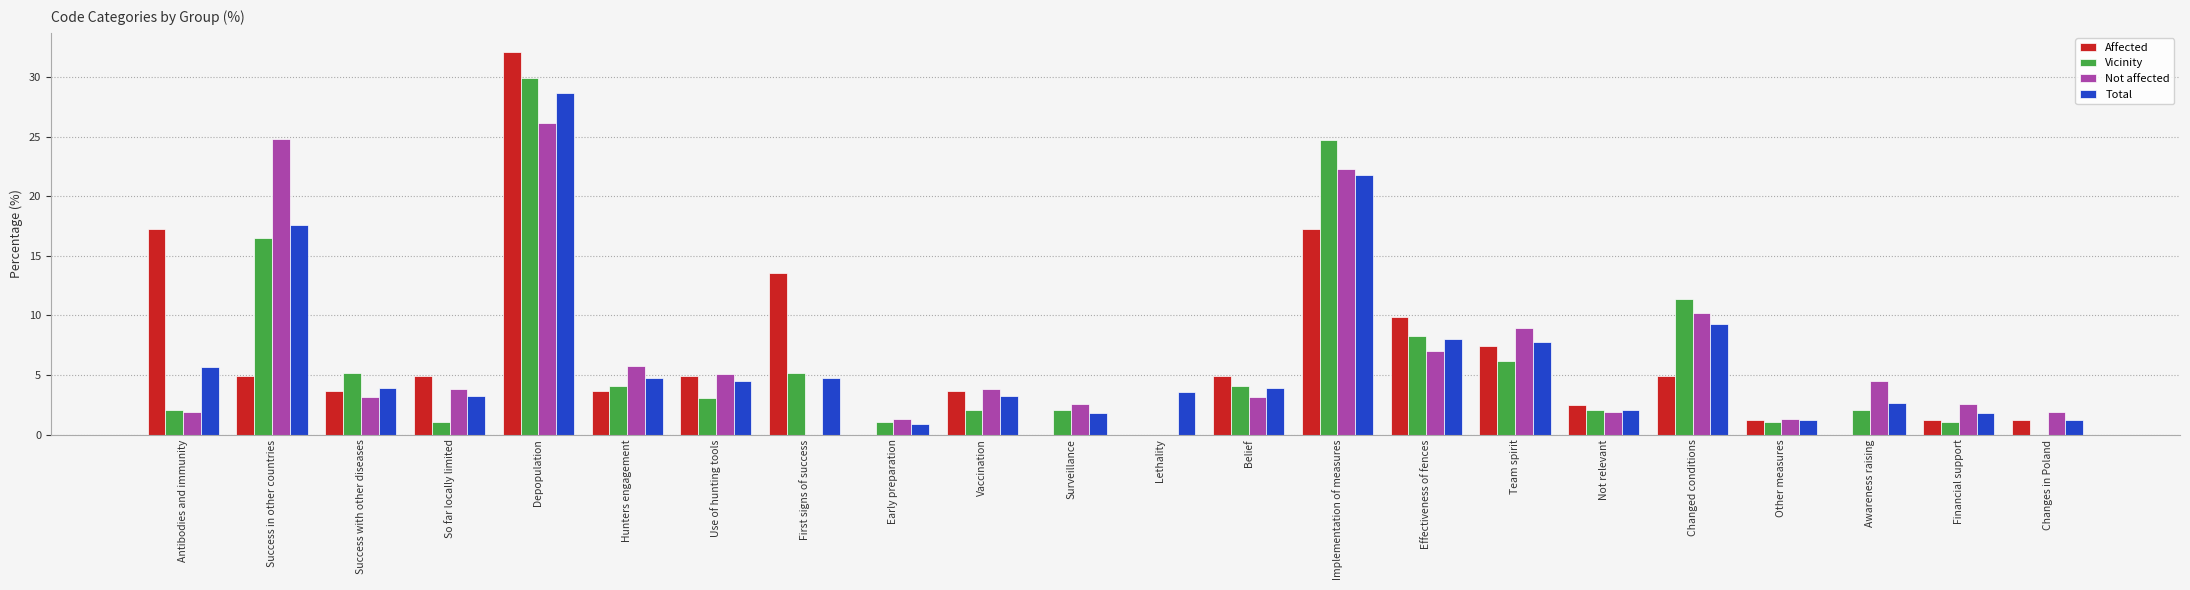

Is the value of Vicinity at Antibodies and immunity greater than the value of Total at Depopulation?

No